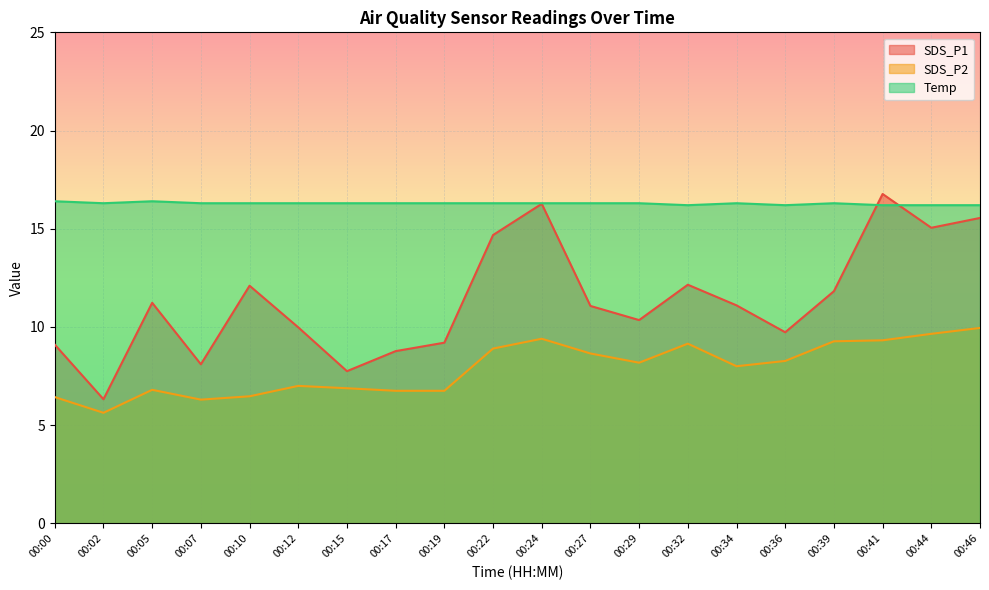

Which has a higher value, 00:15 or 00:12?

00:12